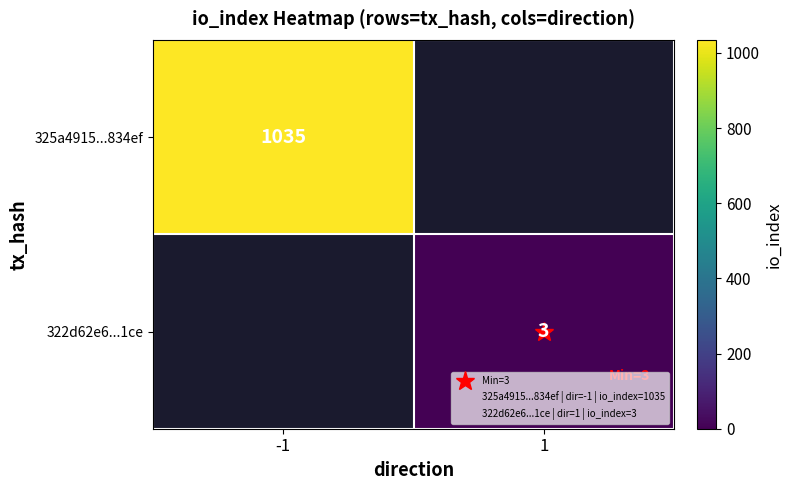

Where is 325a4915...834ef nearest to the value 1035?

-1